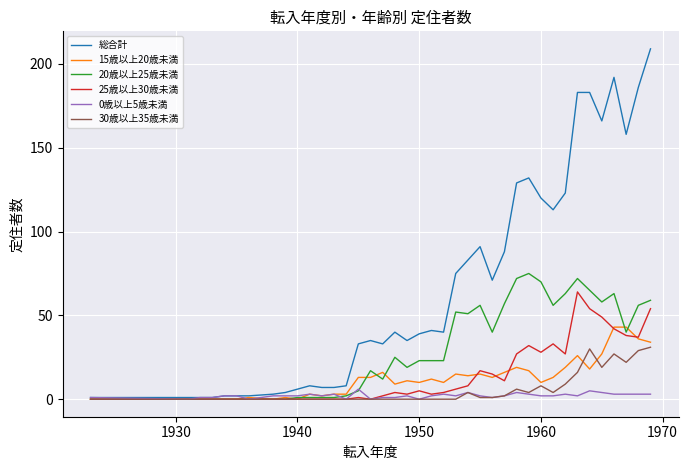

Which series has the widest spread of values?

総合計